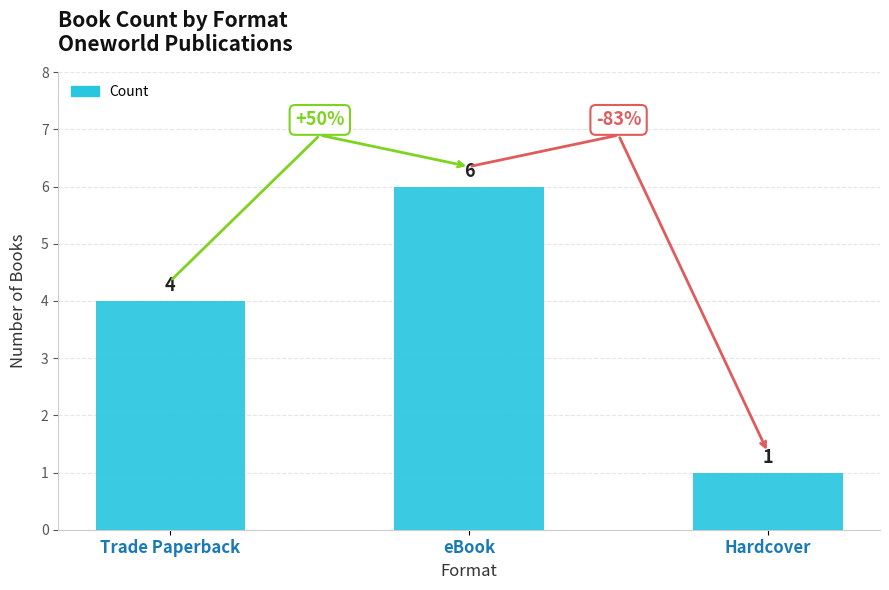

Which has a higher value, eBook or Trade Paperback?

eBook